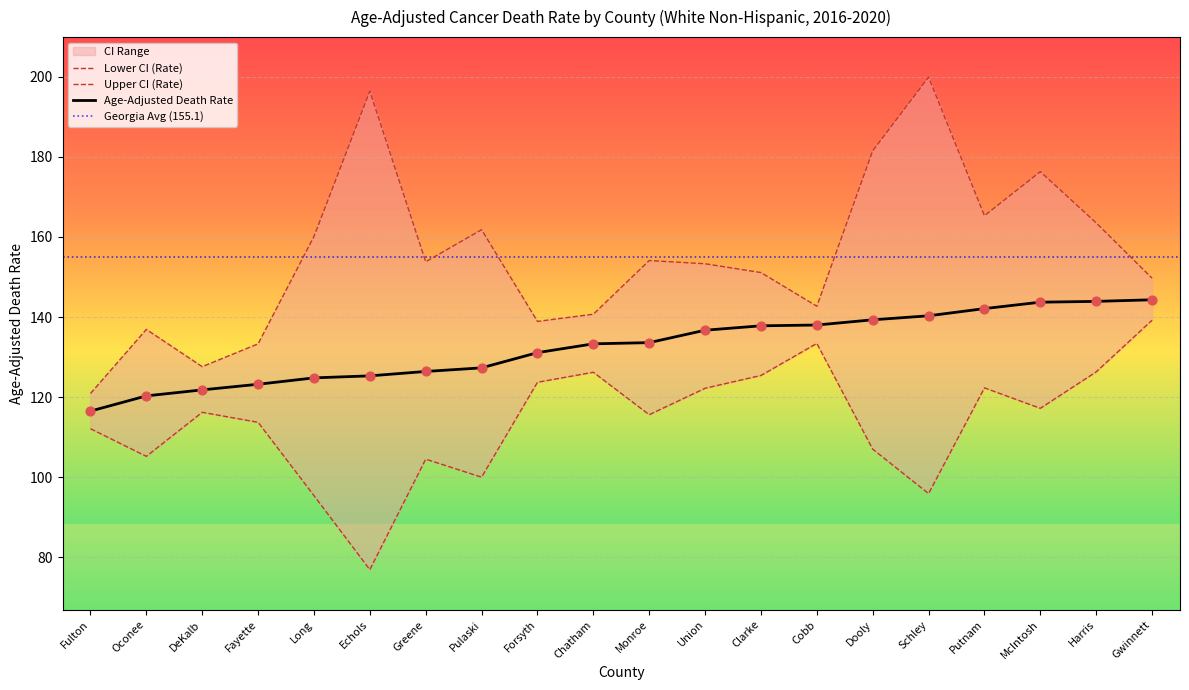

What is the total value across all series at Greene?

384.7